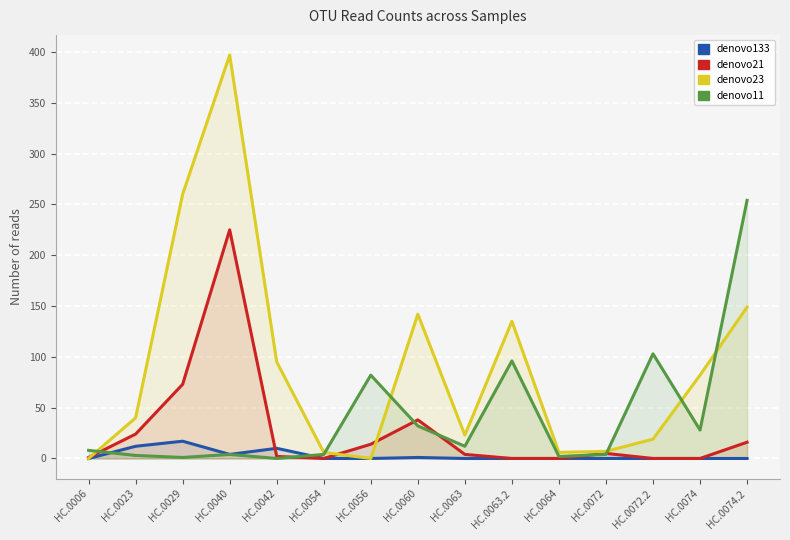

What is the difference between the highest and lowest values at HC.0056?

82